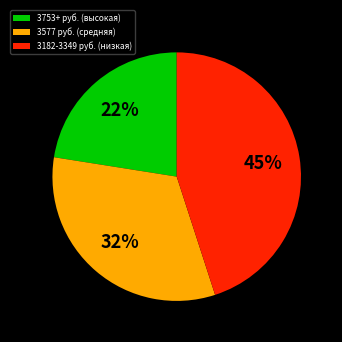

Count the number of slices in the pie.

3